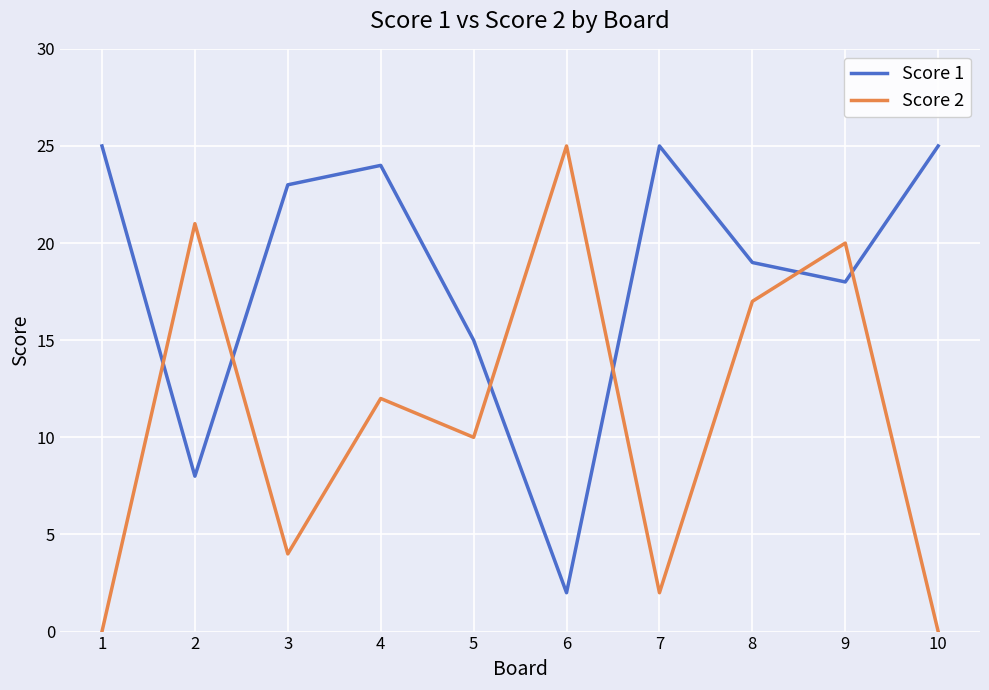

Rank the series at 10 from lowest to highest value.

Score 2, Score 1